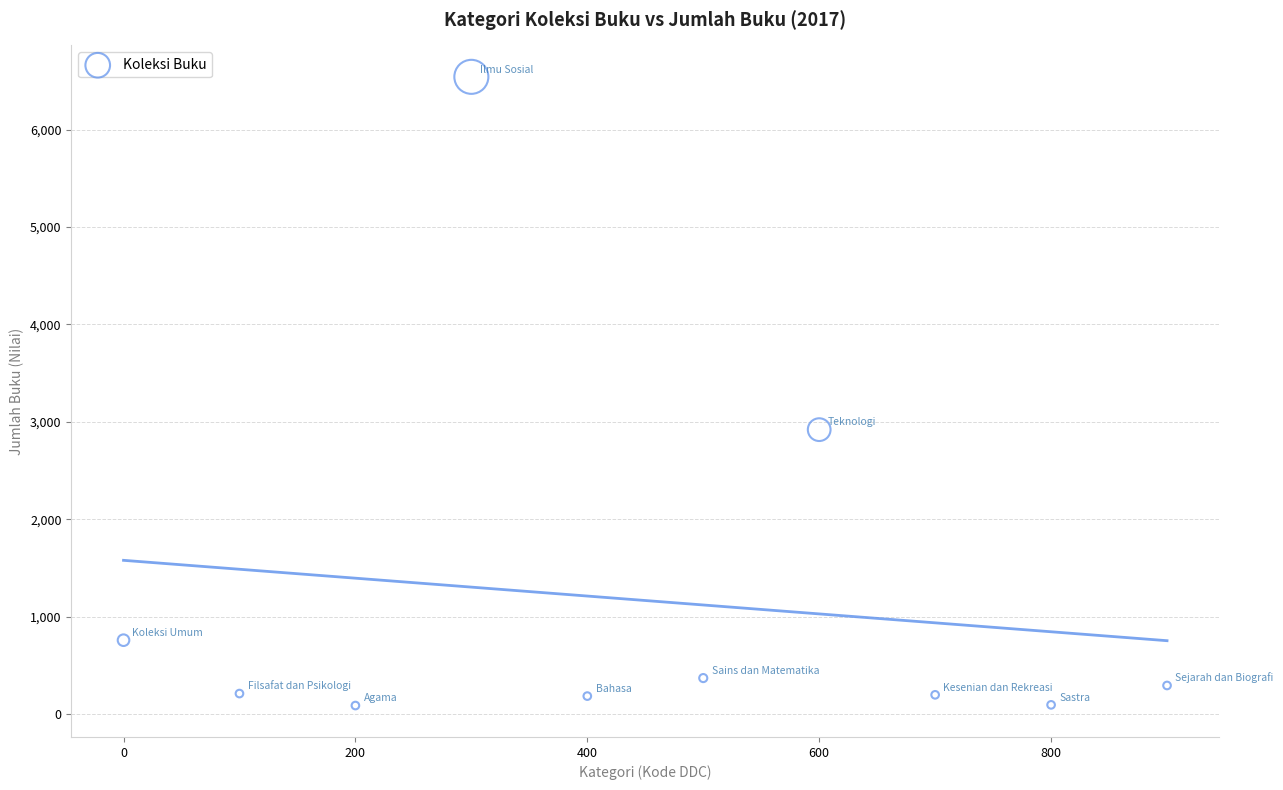

What Y value in the scatter plot is closest to 3315?

2920